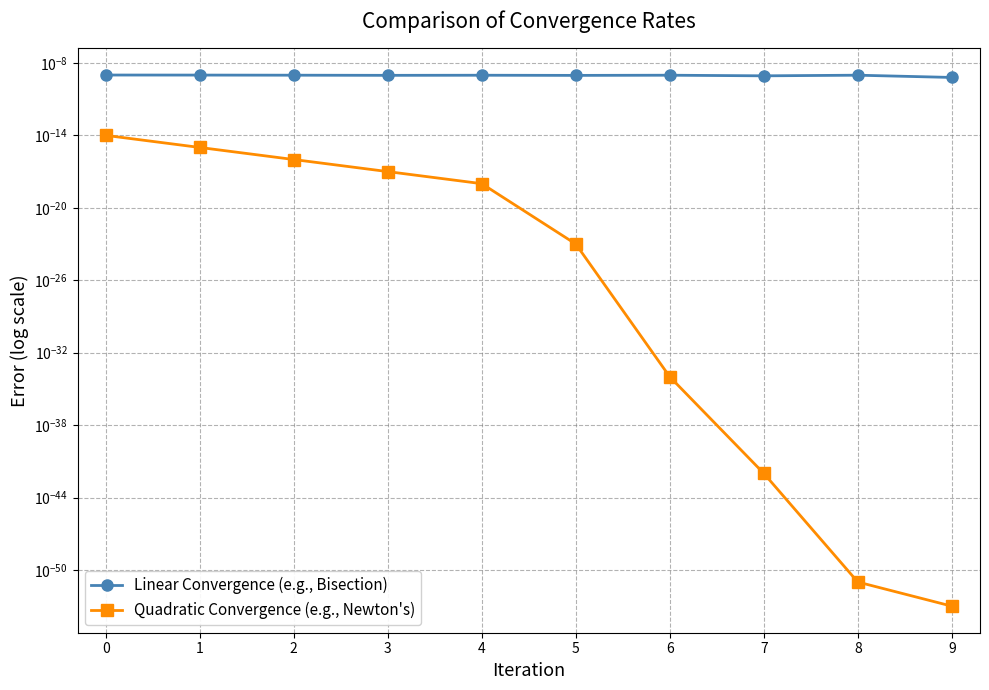

Count the number of categories in the chart.

10